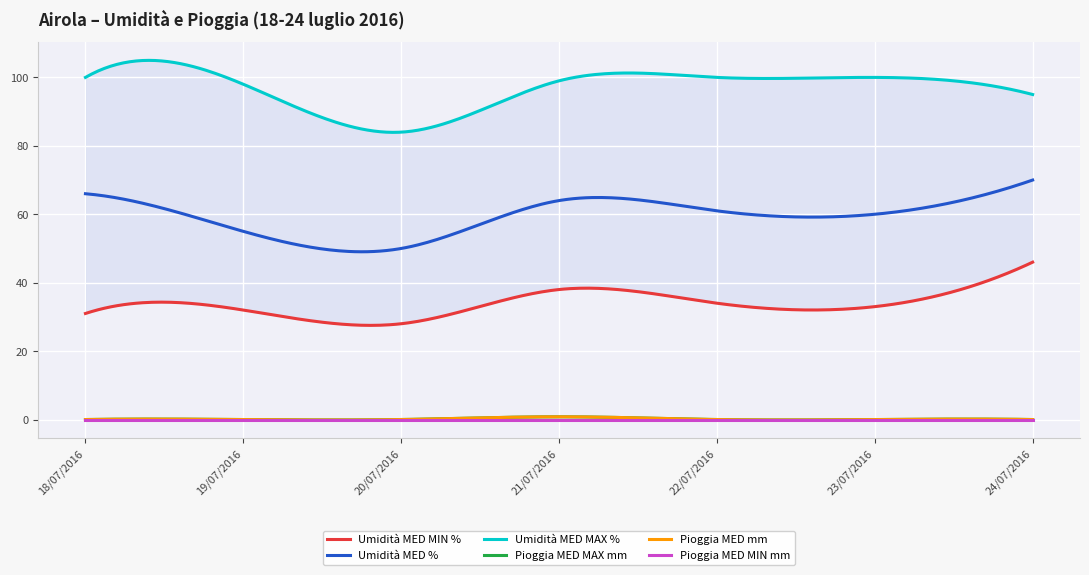

What is the greatest value displayed?

100.0